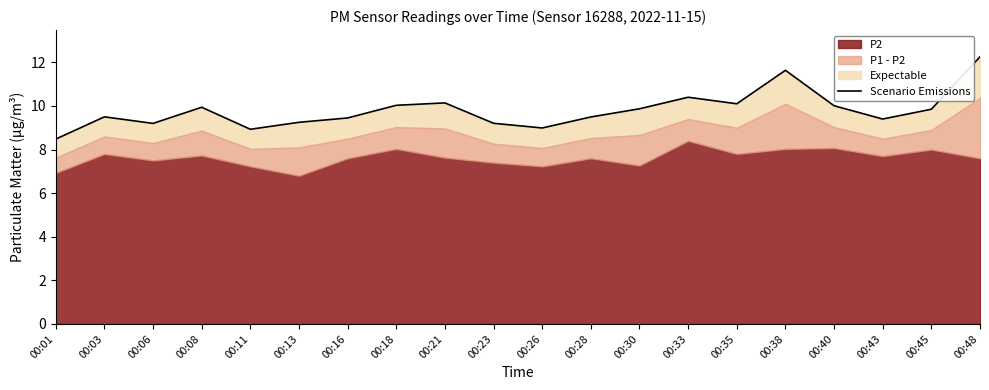

Reading left to right, list all the values displayed in this chart.

00:01=8.5	00:03=9.5	00:06=9.2	00:08=9.9	00:11=8.9	00:13=9.2	00:16=9.4	00:18=10.0	00:21=10.1	00:23=9.2	00:26=9.0	00:28=9.5	00:30=9.9	00:33=10.4	00:35=10.1	00:38=11.6	00:40=10.0	00:43=9.4	00:45=9.9	00:48=12.3